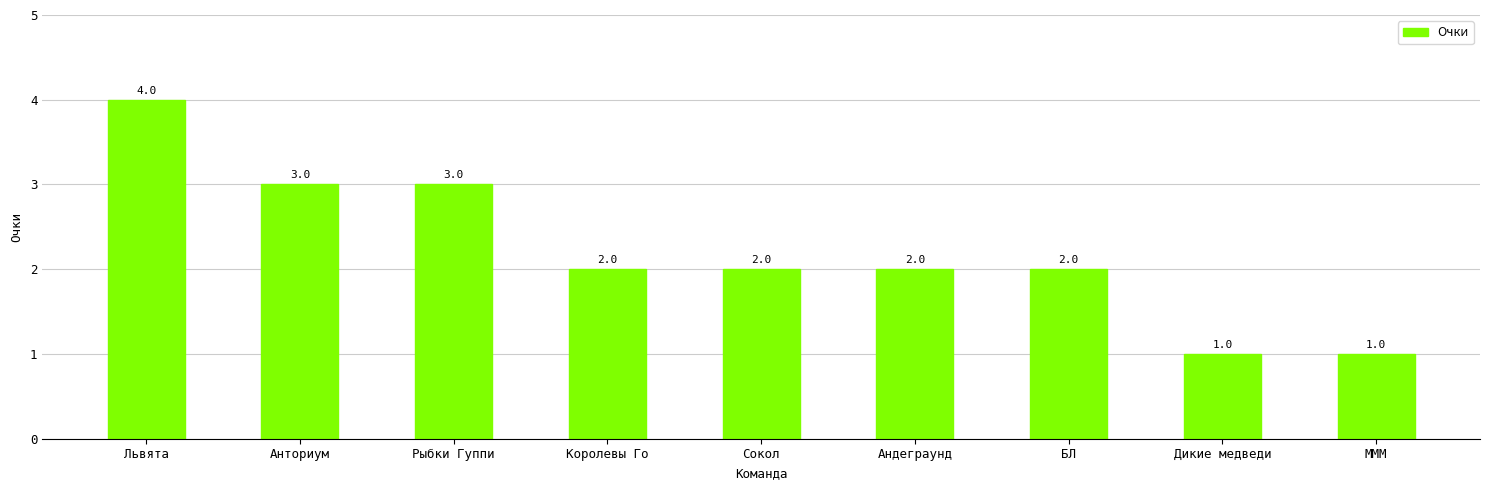

Reading left to right, what are all the values shown in this chart?

4	3	3	2	2	2	2	1	1